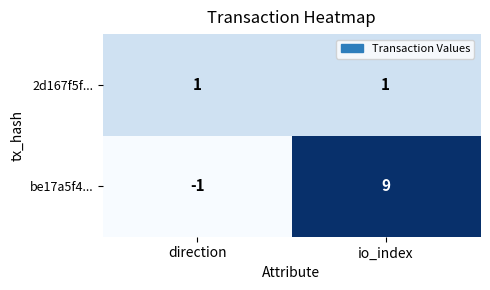

What is the difference between the highest and lowest values at direction?

2